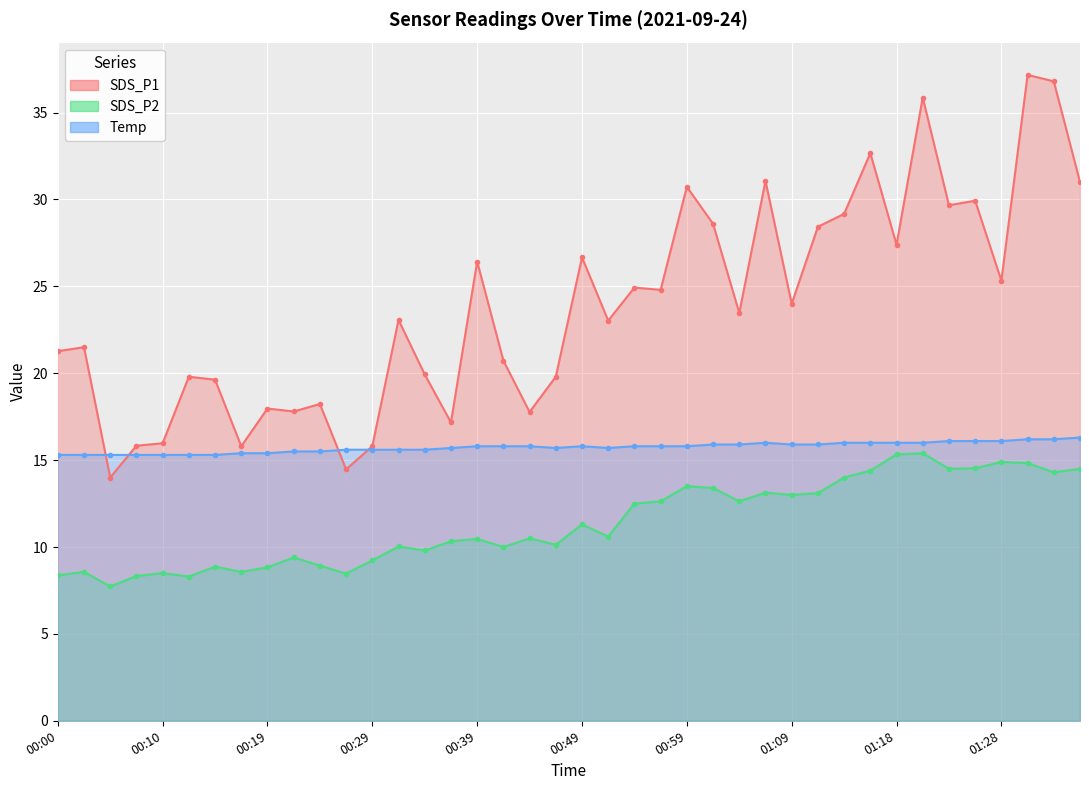

At which category does the chart reach its minimum across all series?

00:05